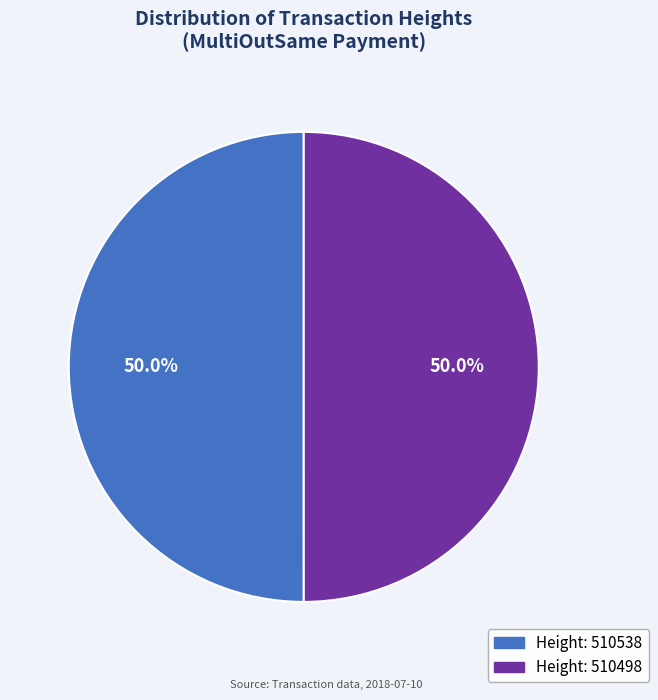

What is the majority slice?

510538